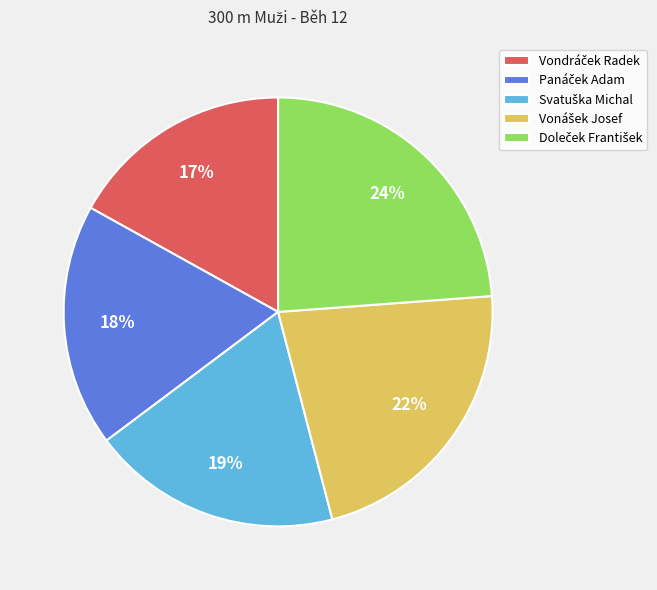

Is there a majority slice in this chart?

No